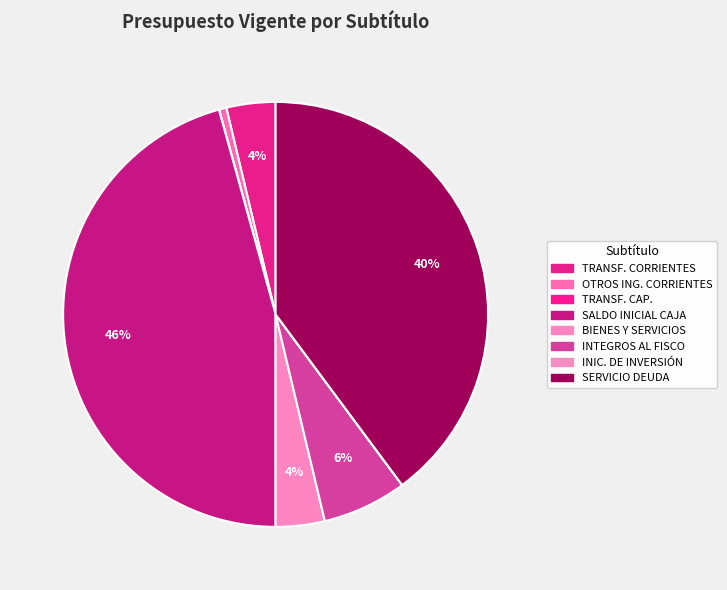

Which category has the biggest portion of the pie?

SALDO INICIAL DE CAJA